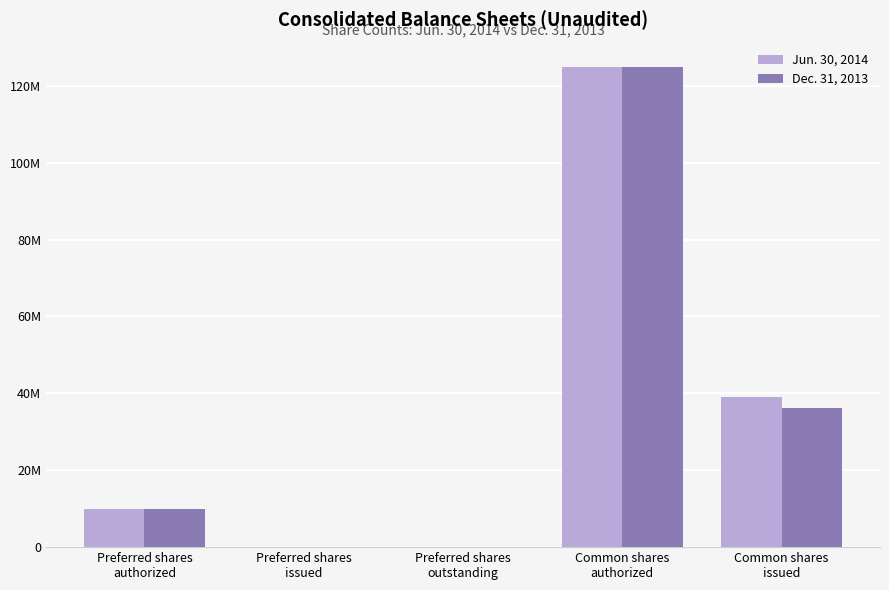

Are the bars grouped side by side (vs. stacked)?

Yes